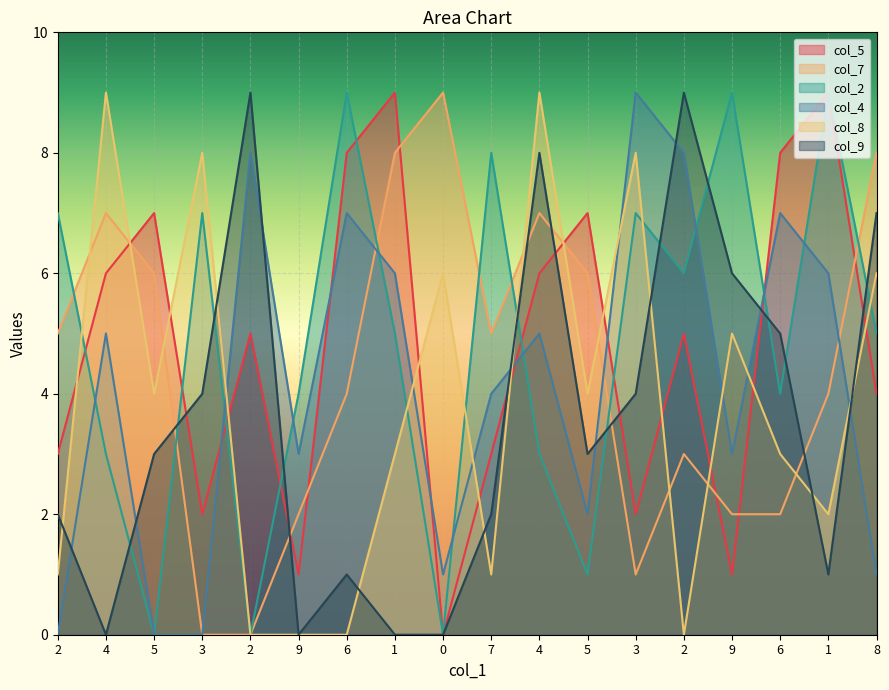

Rank the series at 7 from highest to lowest value.

col_2, col_7, col_4, col_5, col_9, col_8